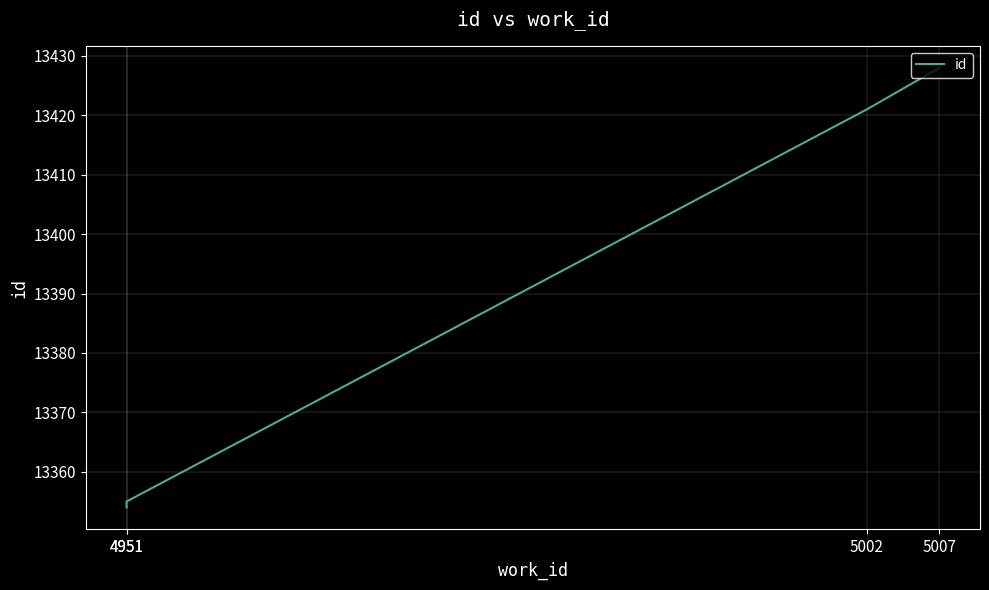

What is the minimum value shown in the chart?

13354